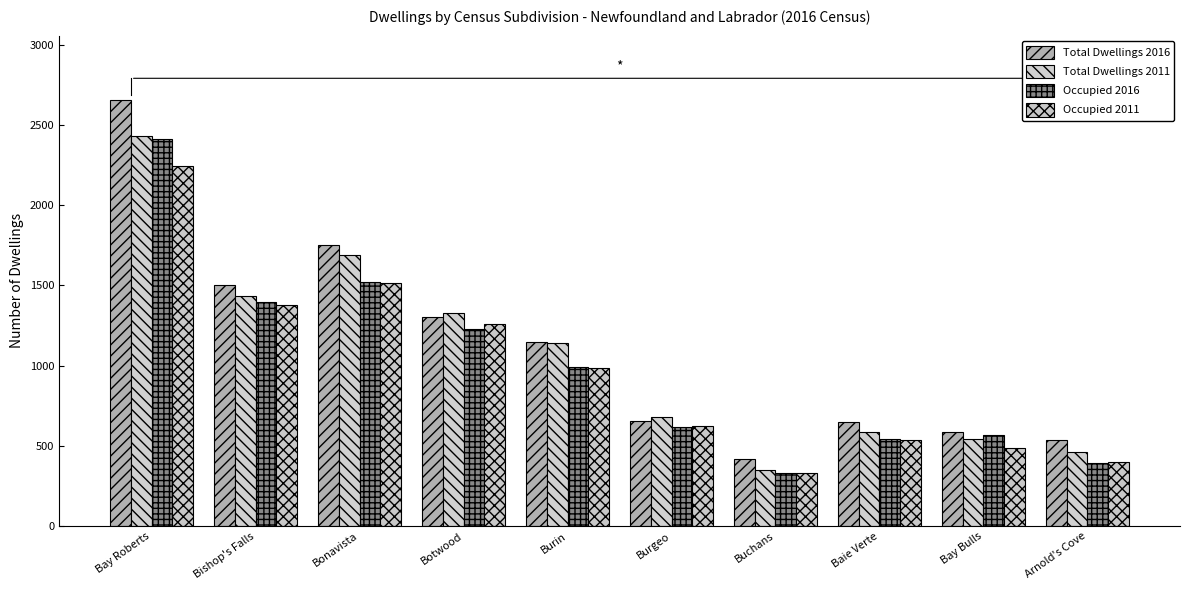

What is the label of the 3rd bar from the left?

Bonavista